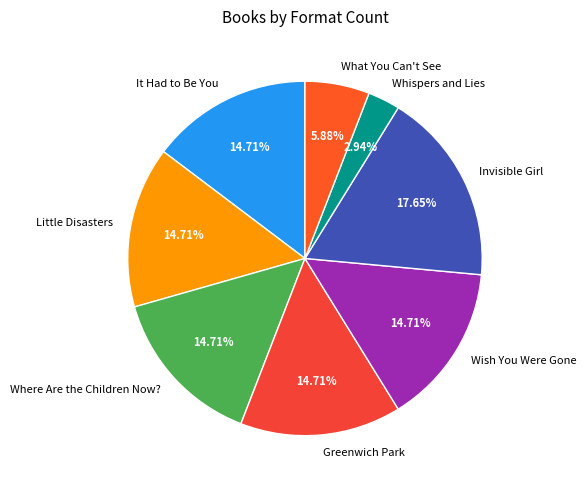

To the nearest percent, what portion does Little Disasters represent?

15%